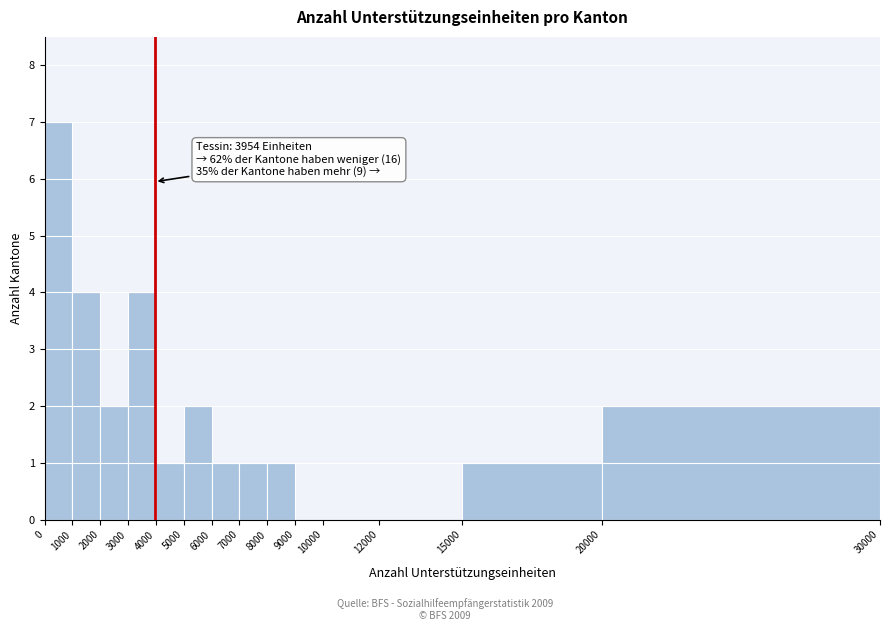

Over which range of the x-axis is the bar tallest?

0 to 1000